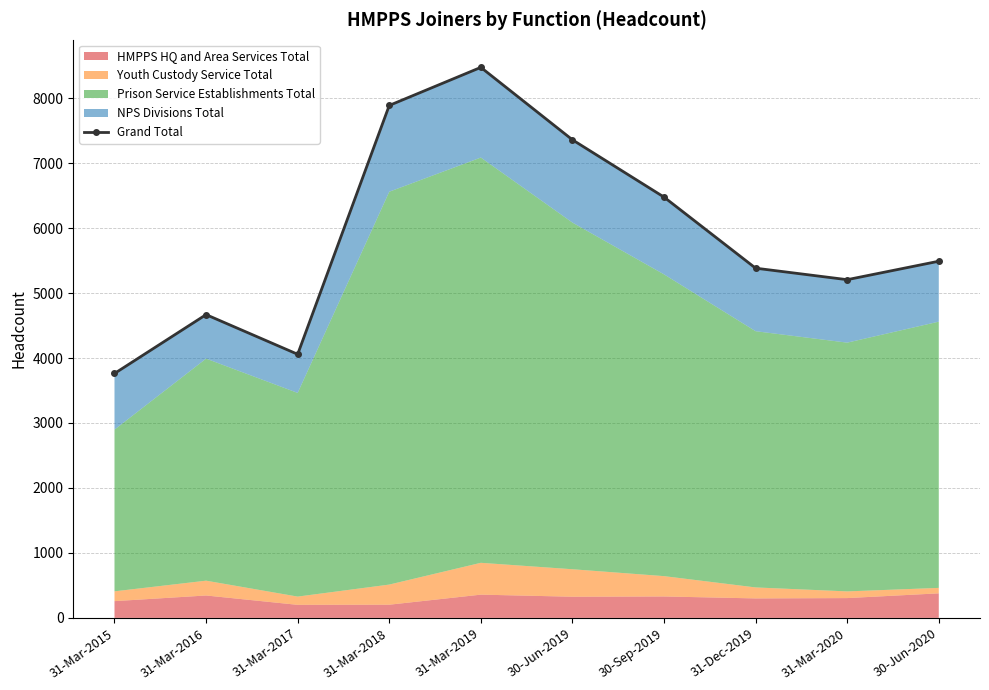

How many lines are shown in the chart?

1